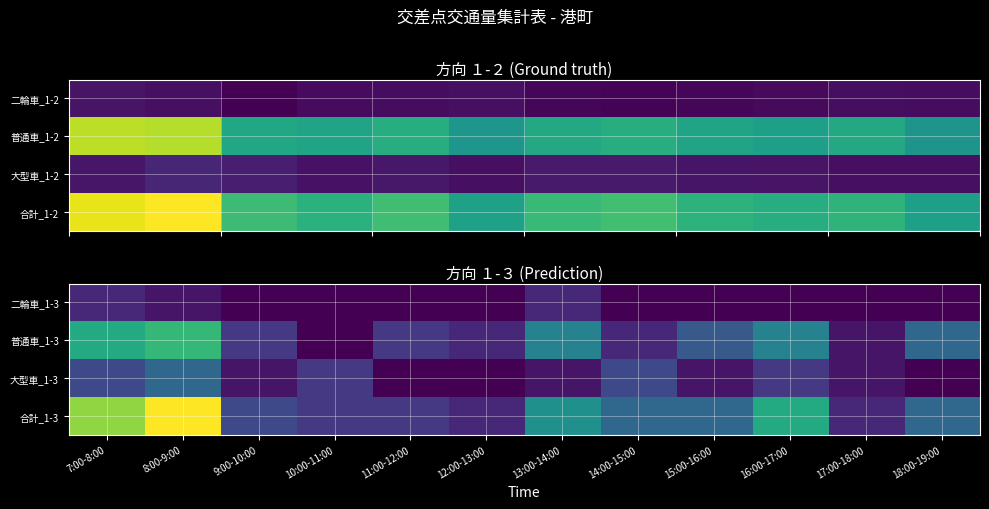

What is the difference between the highest and lowest values at 8:00-9:00?

17